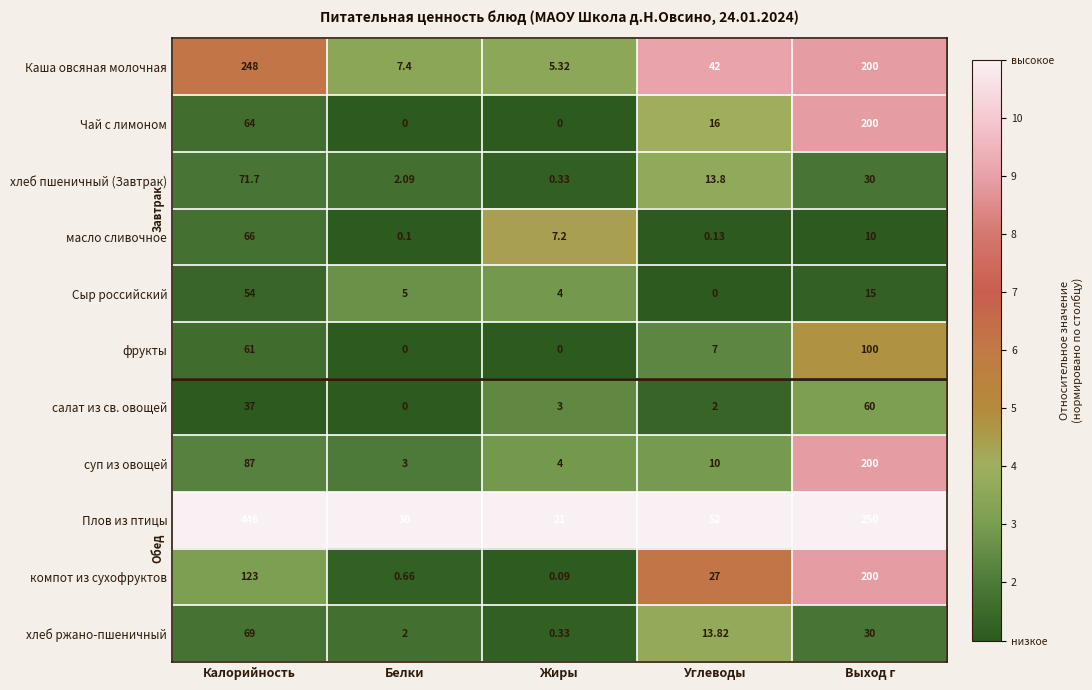

Which series has the largest range (max minus min)?

Плов из птицы